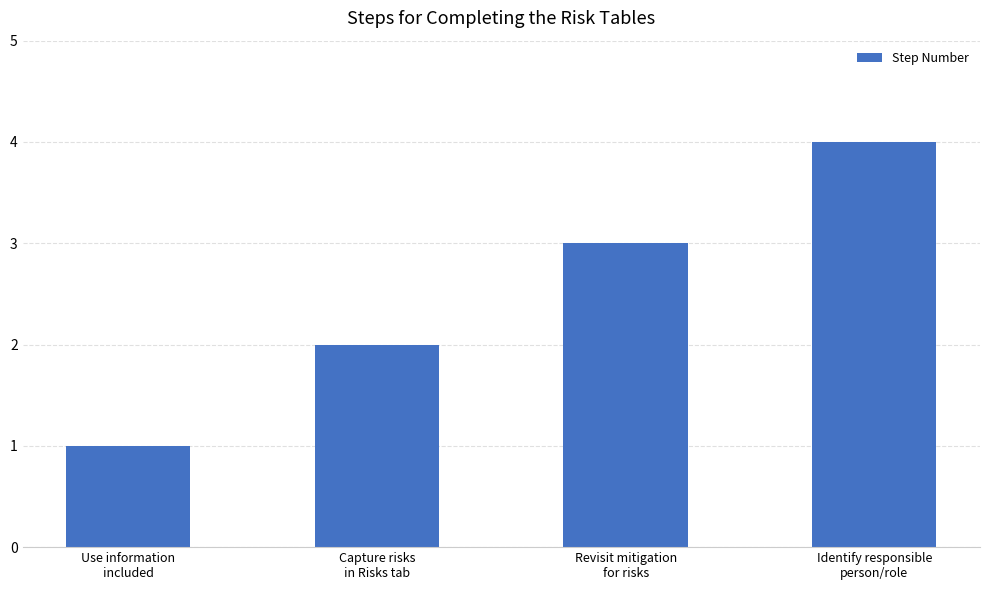

What is the difference between the values at Identify responsible
person/role and Capture risks
in Risks tab?

2